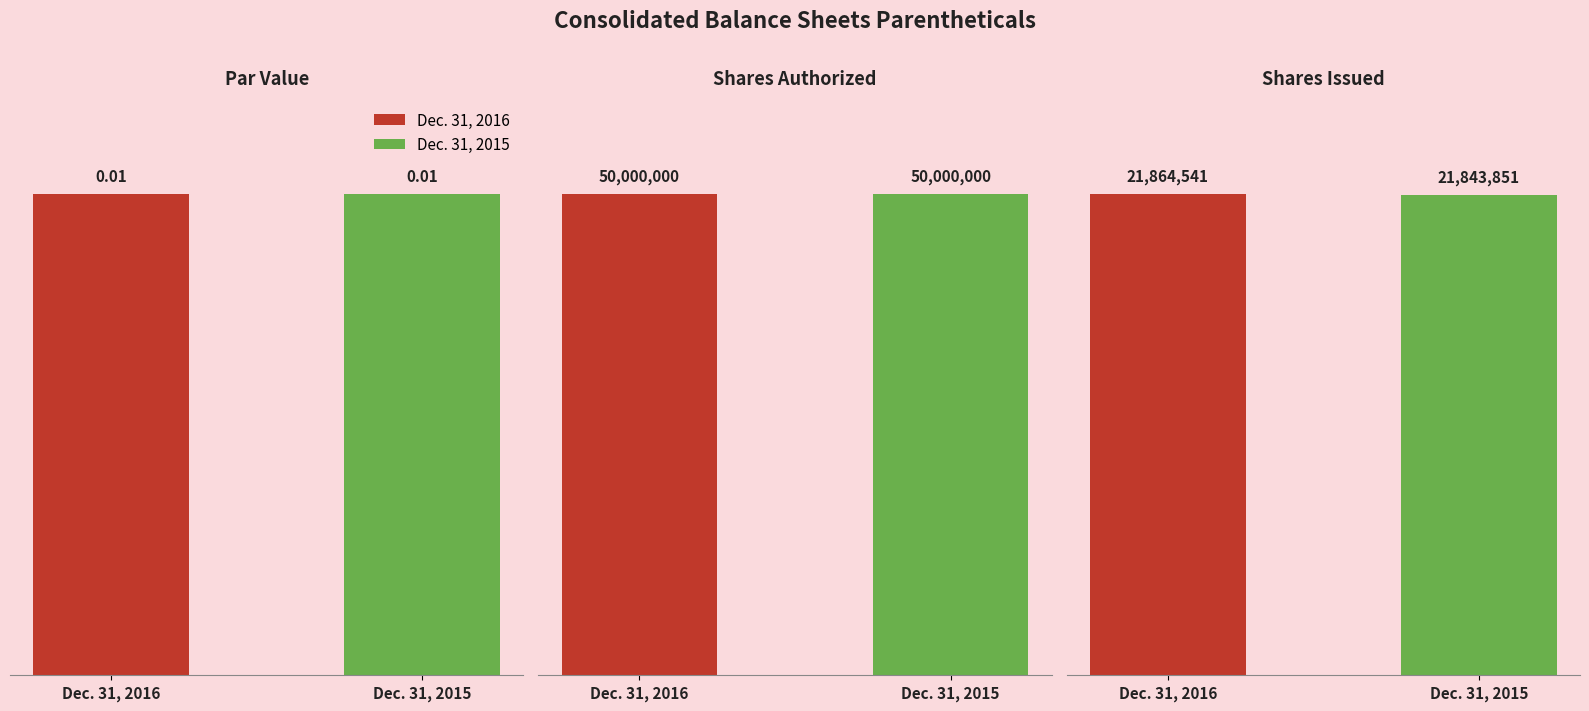

At how many categories does at least one series exceed 34252012?

1